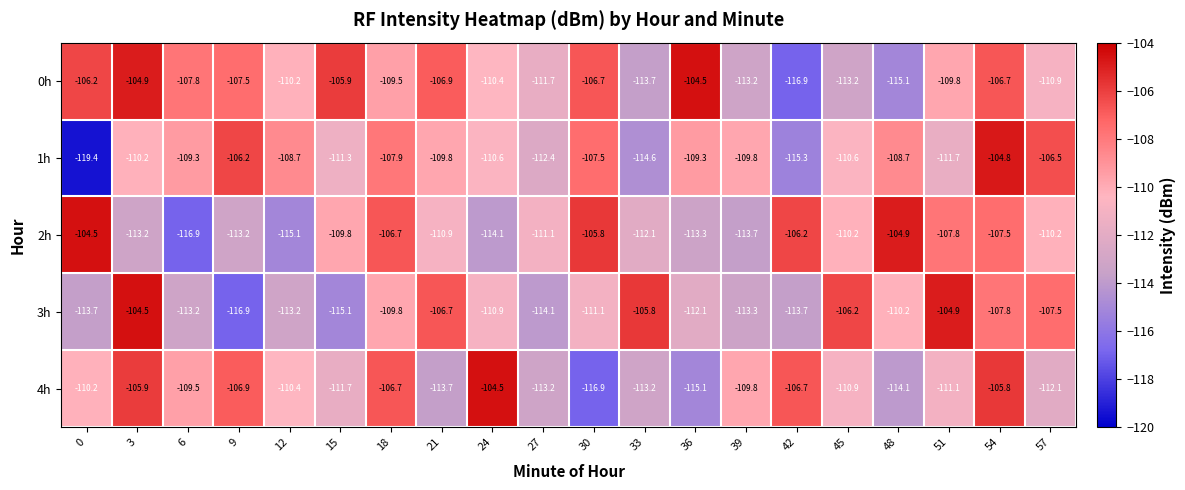

What is the lowest value of the 1h series?

-119.4